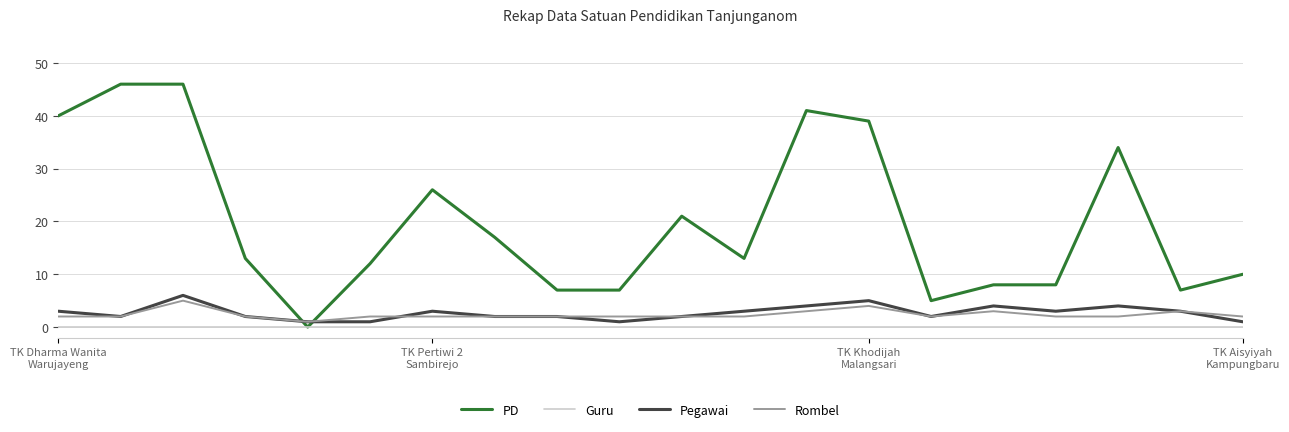

Reading right to left, extract all data points from this chart.

PD: 10	7	34	8	8	5	39	41	13	21	7	7	17	26	12	0	13	46	46	40
Guru: 0	0	0	0	0	0	0	0	0	0	0	0	0	0	0	0	0	0	0	0
Pegawai: 1	3	4	3	4	2	5	4	3	2	1	2	2	3	1	1	2	6	2	3
Rombel: 2	3	2	2	3	2	4	3	2	2	2	2	2	2	2	1	2	5	2	2